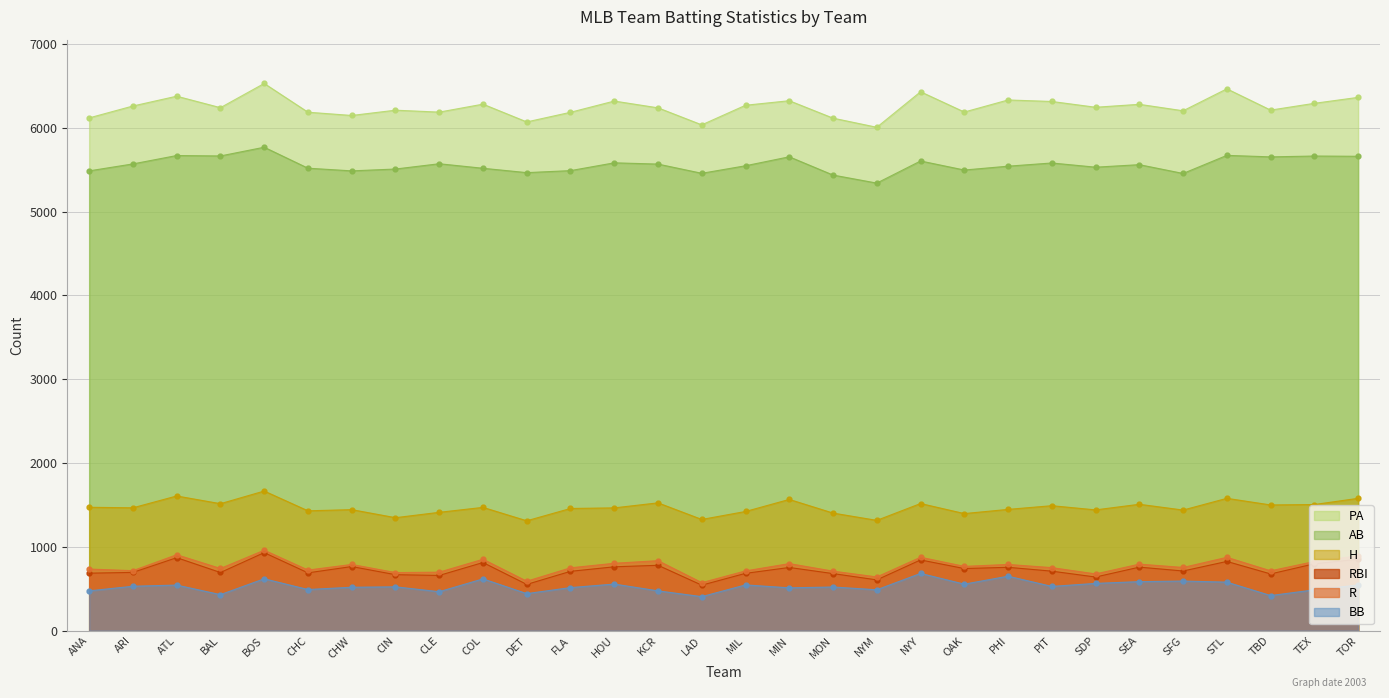

At which category does the chart reach its minimum across all series?

LAD